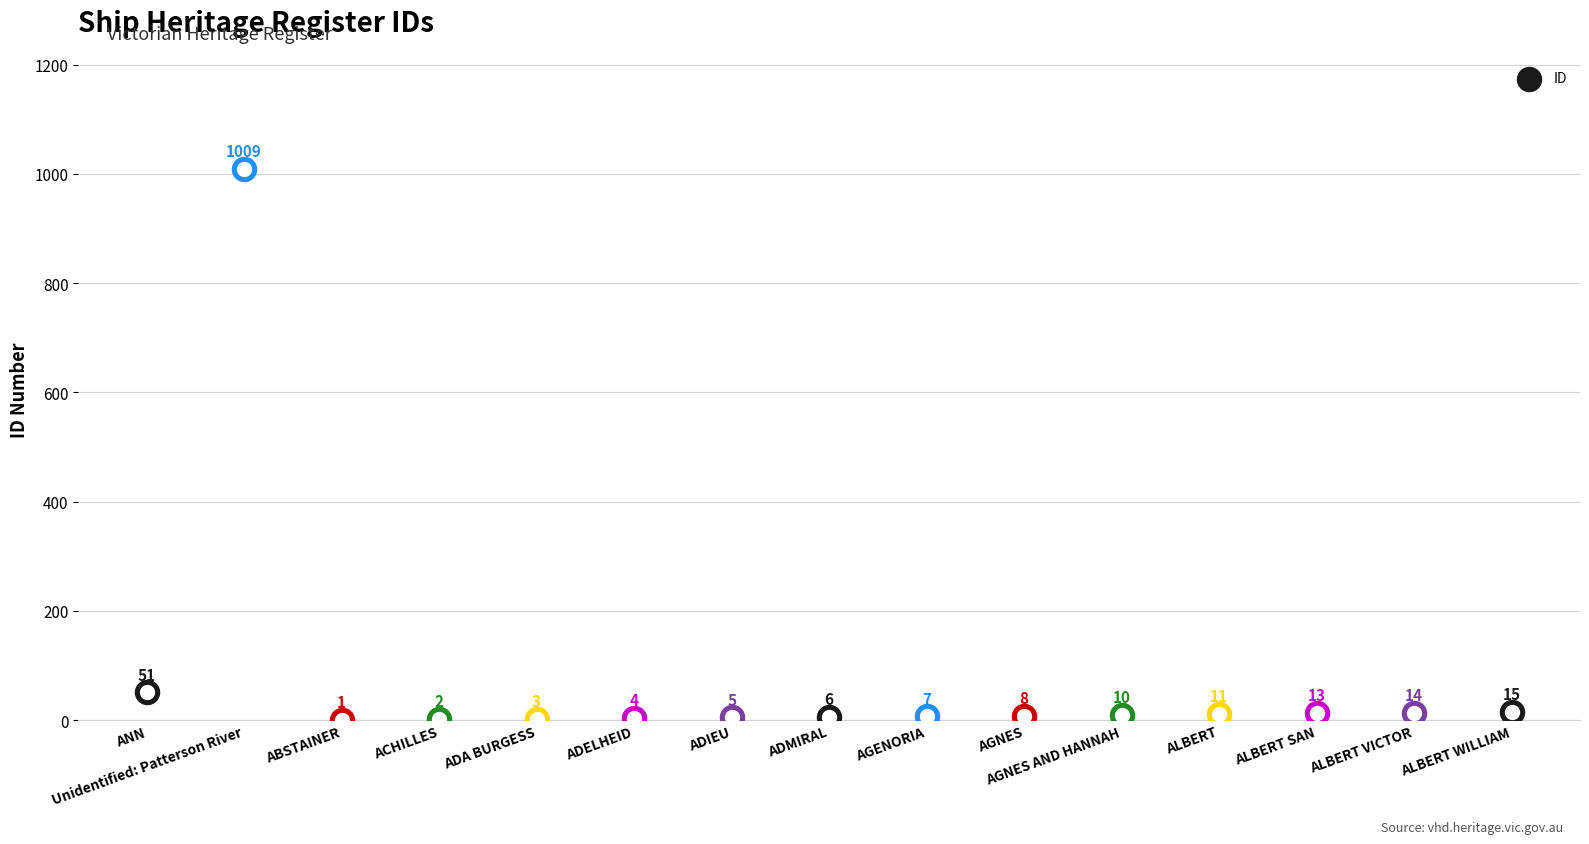

Between ADELHEID and AGNES, which is larger?

AGNES